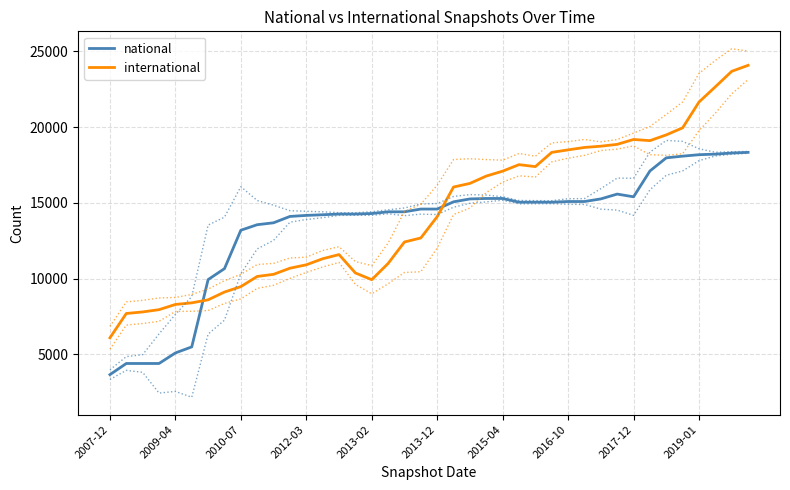

What are all the series names shown in the legend?

national, international